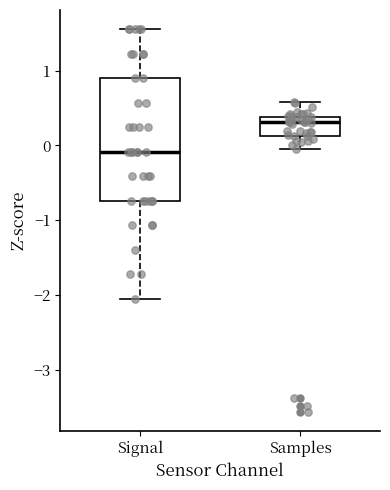

Which box's median line is the highest?

Samples